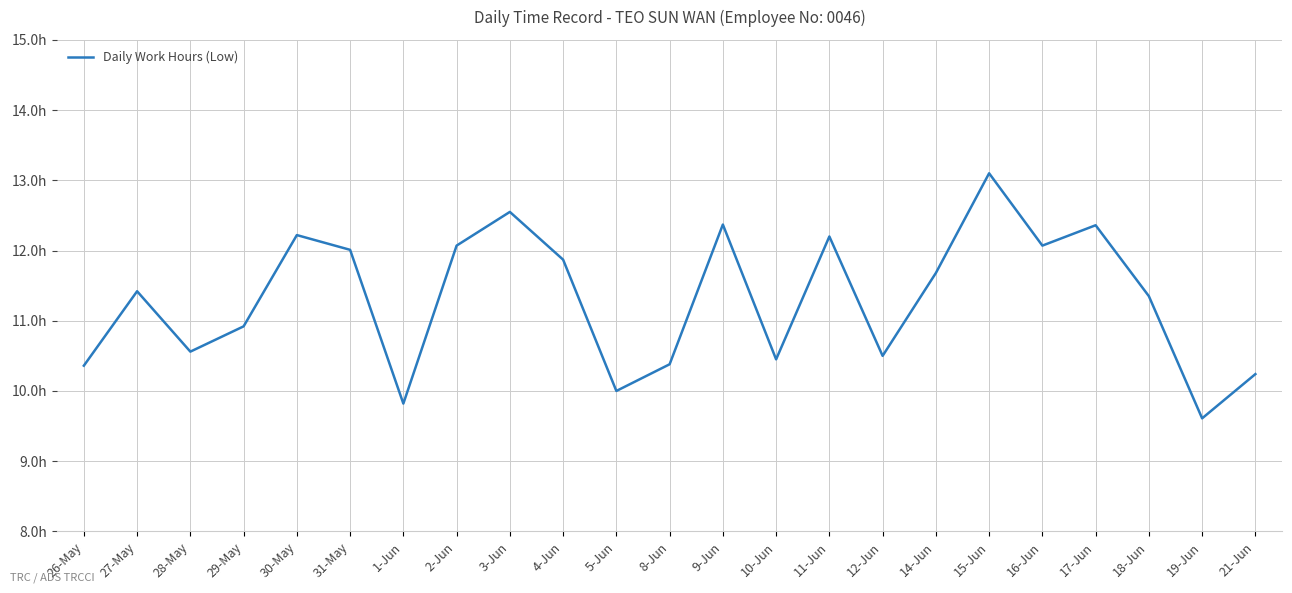

Is this an area chart (filled region under the line)?

No